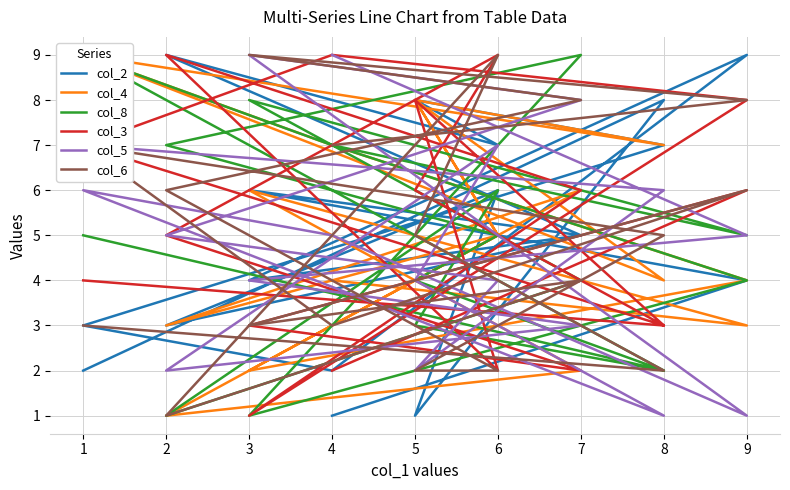

True or false: col_8 has a value of 12 at 4.

False